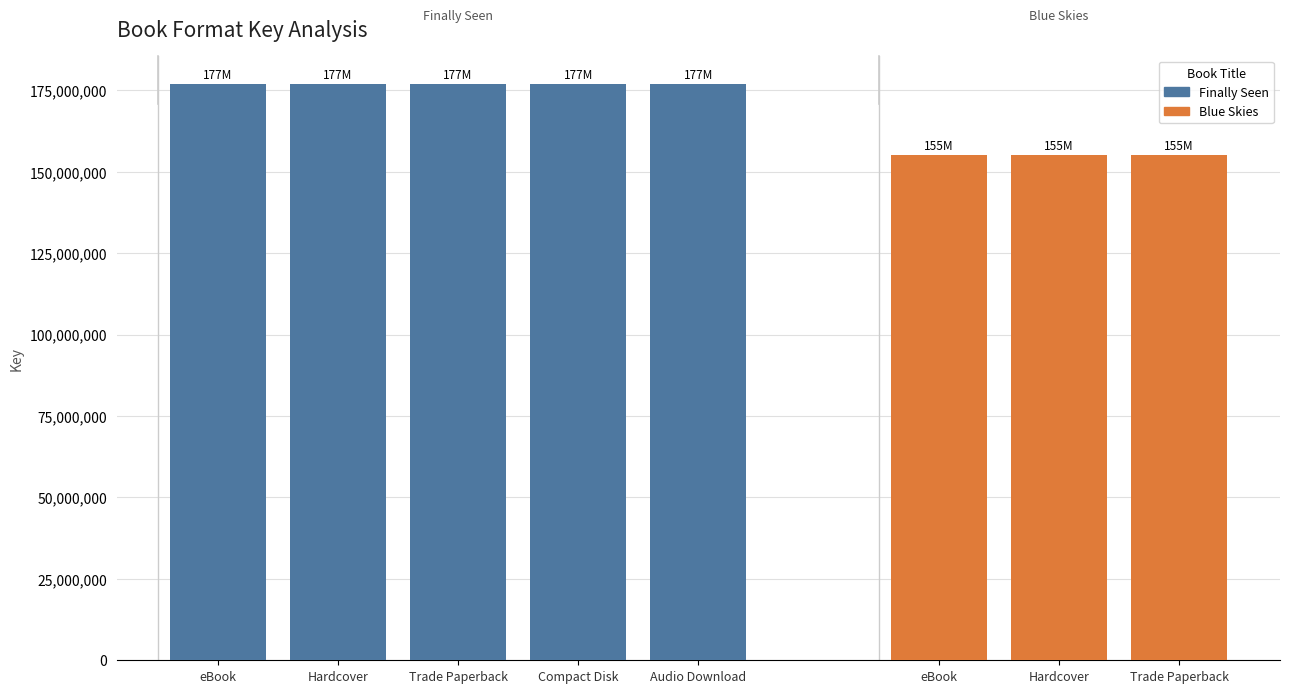

What is the difference between the highest and lowest values at Trade Paperback?

21524082